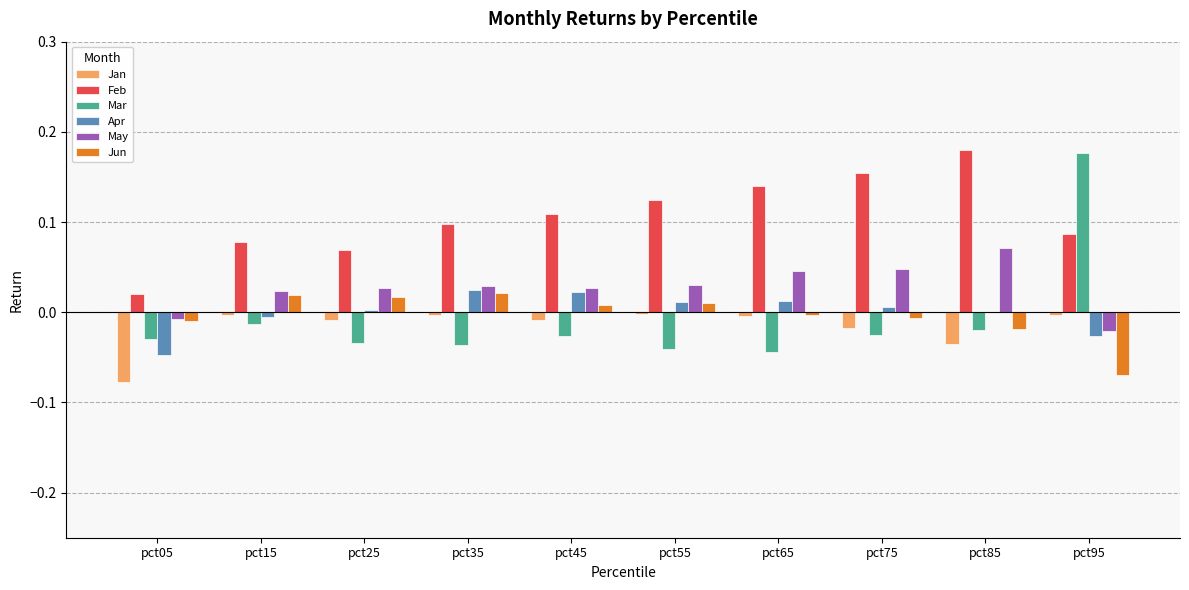

How many positive values does the May series have?

8